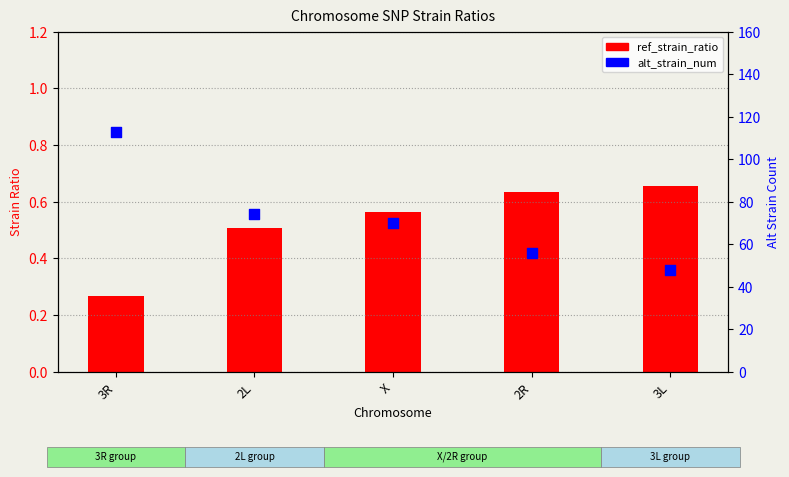

At which category is the sum across all series the highest?

3R